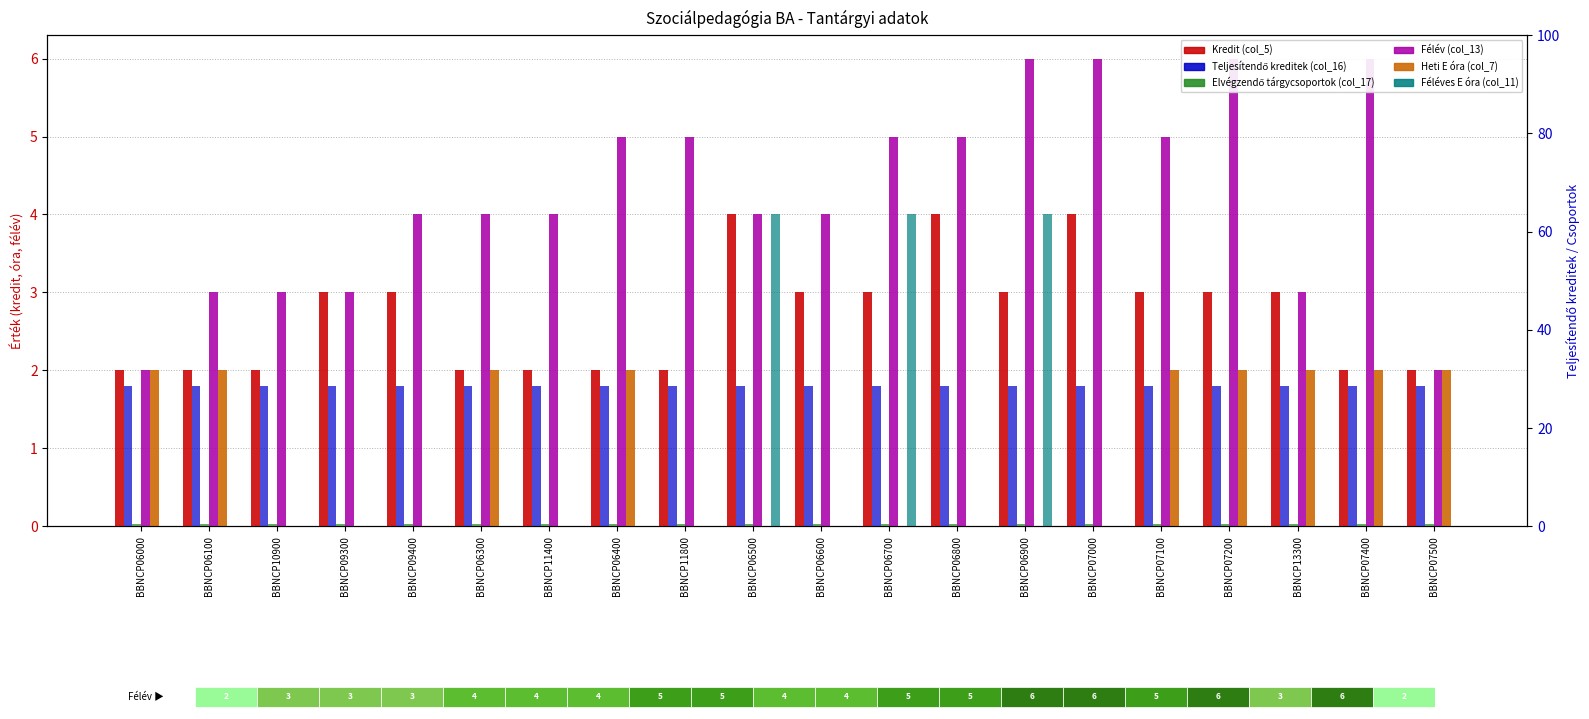

Which series has the largest total across all categories?

Félév (col_13)